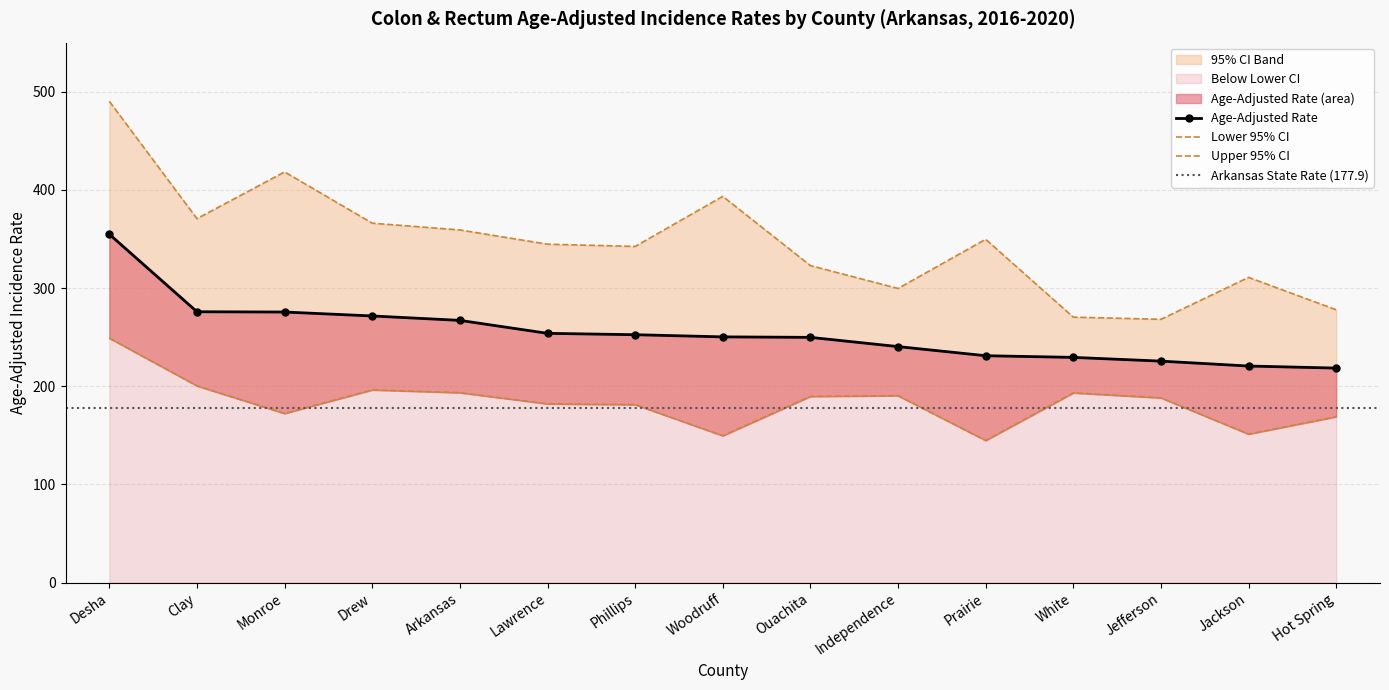

What is the difference between the maximum and minimum values in the Upper 95% CI series?

222.0